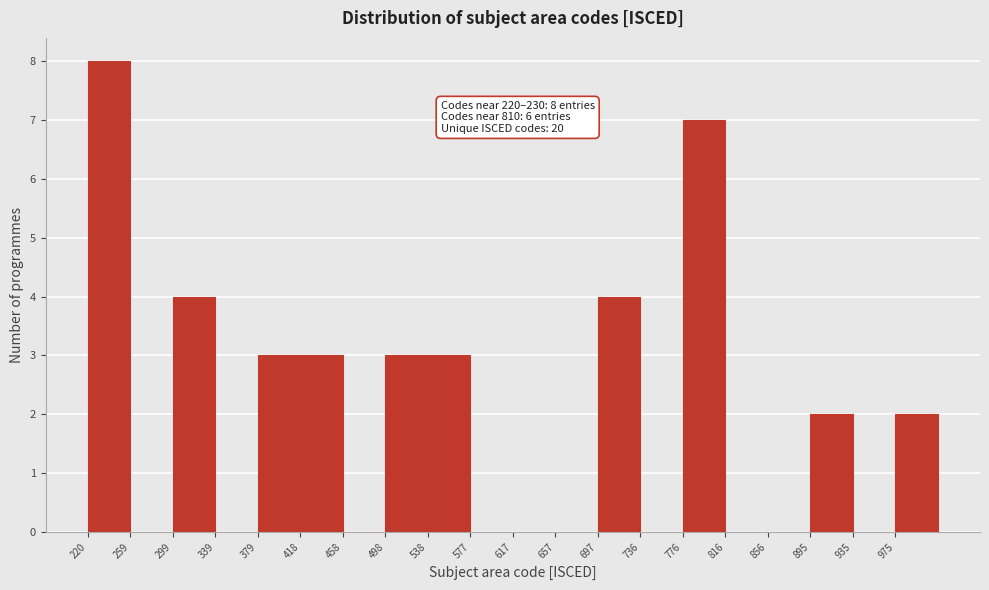

Which range on the x-axis has the tallest bar?

220 to 260